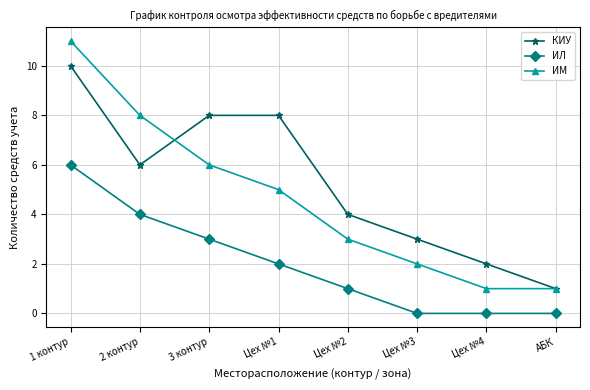

What is the label of the 1st point from the left?

1 контур